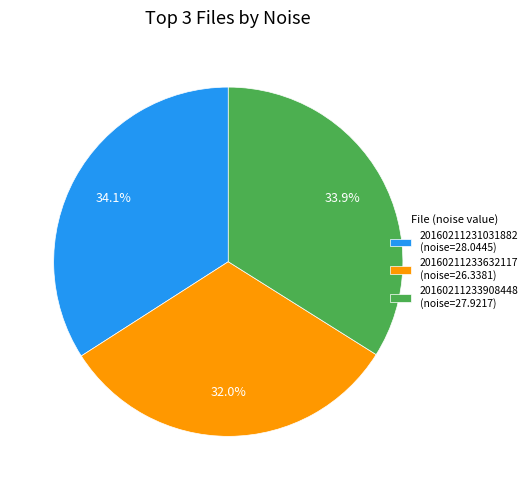

What portion of the pie excludes 20160211233908448 (noise=27.9217)?

66.1%